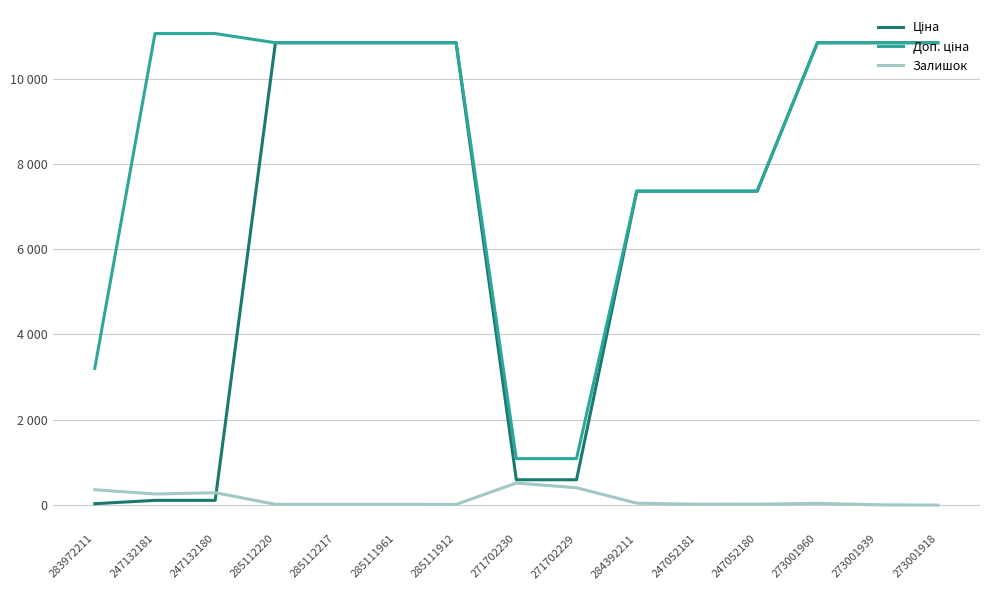

List the labels in order of Доп. ціна value, largest first.

247132181, 247132180, 285112220, 285112217, 285111961, 285111912, 273001960, 273001939, 273001918, 284392211, 247052181, 247052180, 283972211, 271702230, 271702229